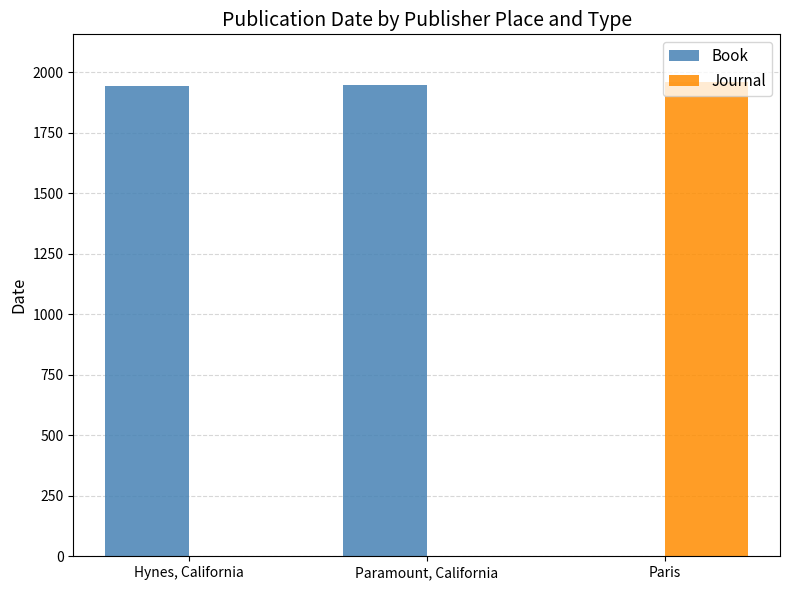

What is the difference between the Book values at Hynes, California and Paramount, California?

4